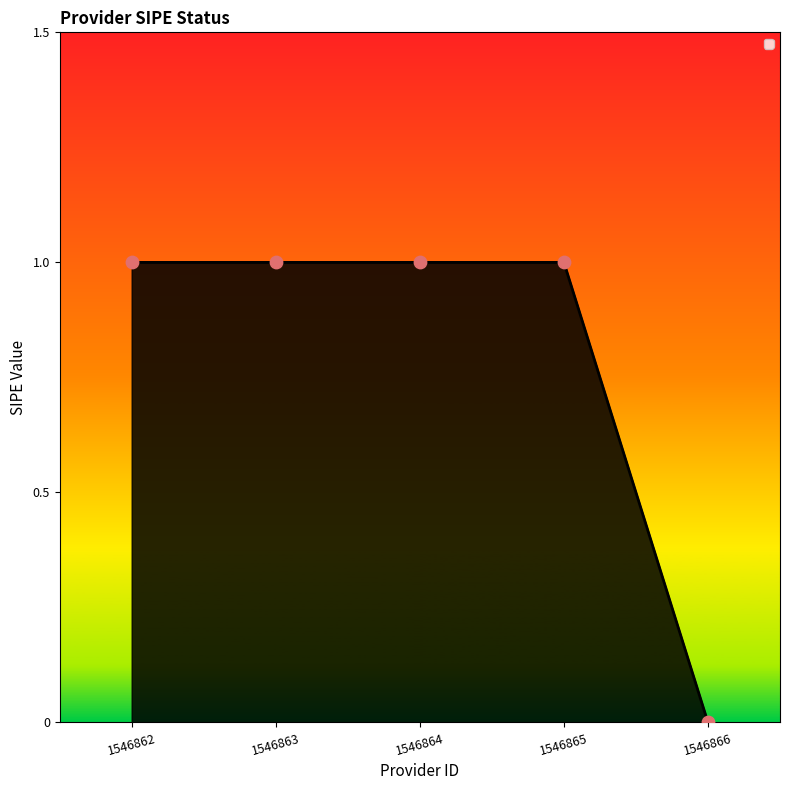

Approximately how many times larger is the value at 1546864 compared to 1546862?

1.0